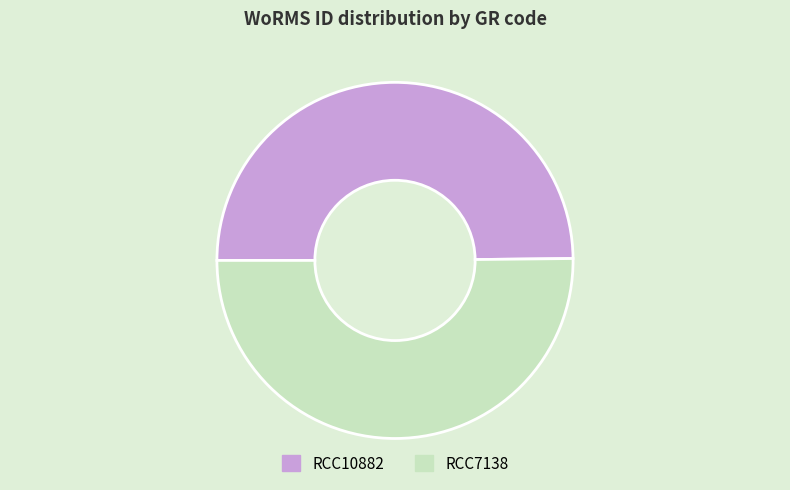

True or false: RCC10882 accounts for 50% of the total.

True